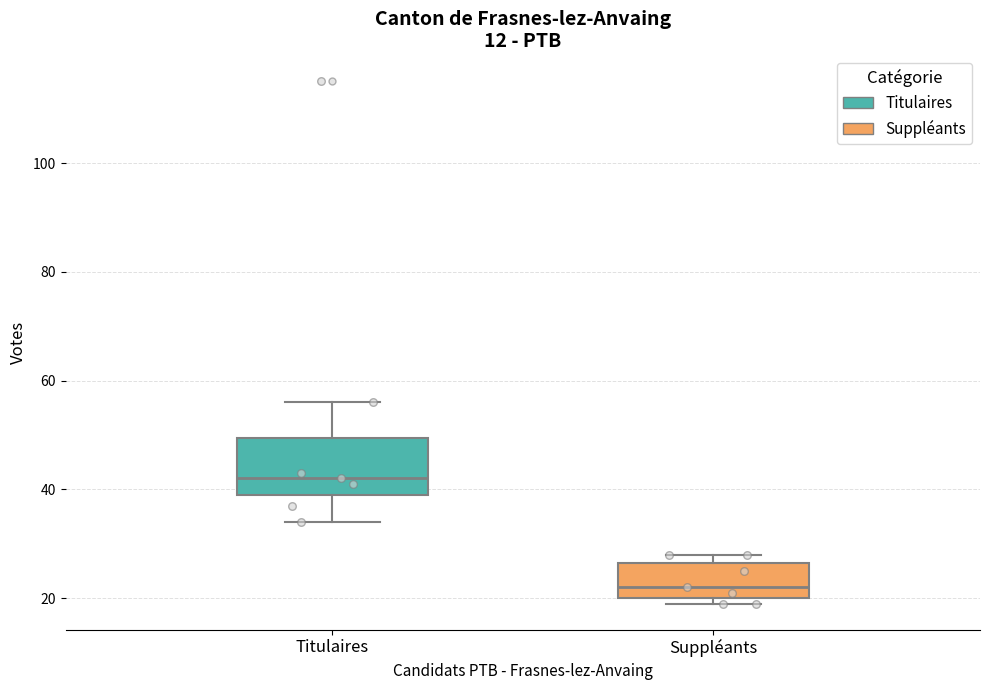

Reading left to right, read every box against the y-axis: the position of its median line, the range the box covers, and the ends of its whiskers. The values are not printed on the chart, so give them approximately, as read against the axis.

Titulaires: median 42, box 40 to 50, whiskers 34 to 56
Suppléants: median 22, box 20 to 26, whiskers 20 (just below the box's lower edge) to 28